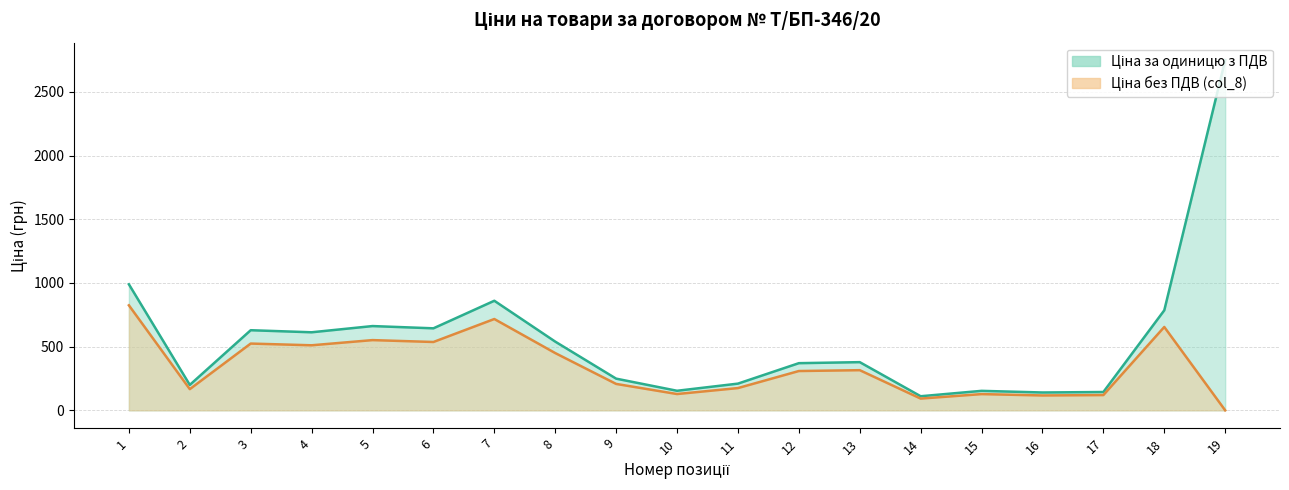

What is the average value of the Ціна без ПДВ (col_8) series?

343.3